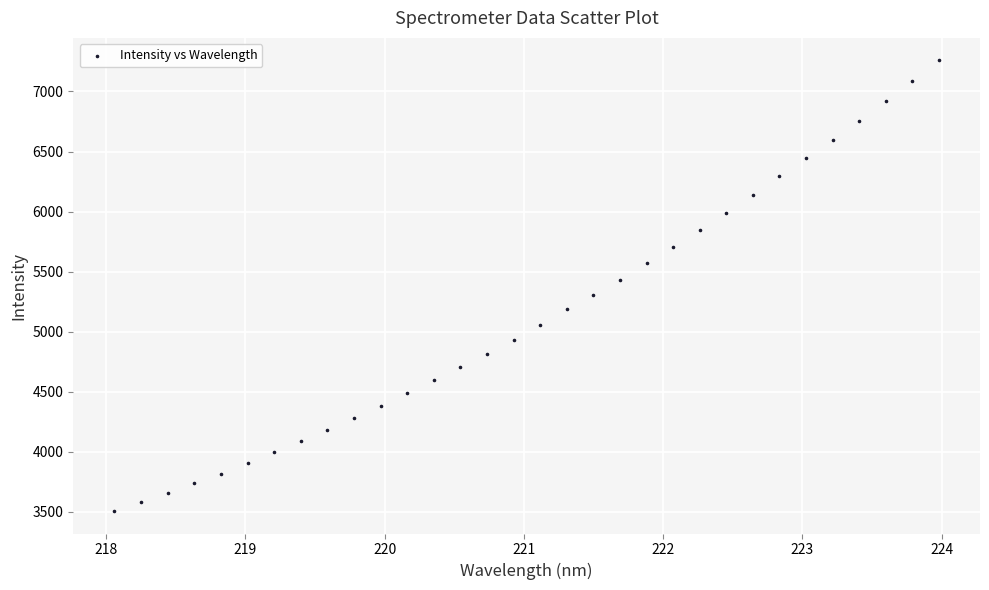

What is the range of Y values (max minus min)?

3751.8